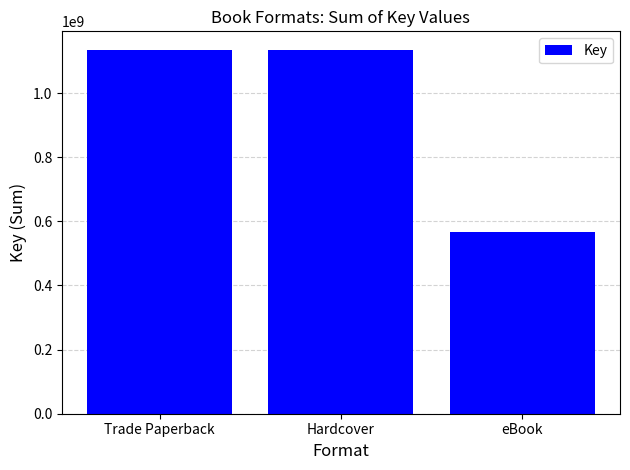

What is the change in value from Hardcover to eBook?

-568301890